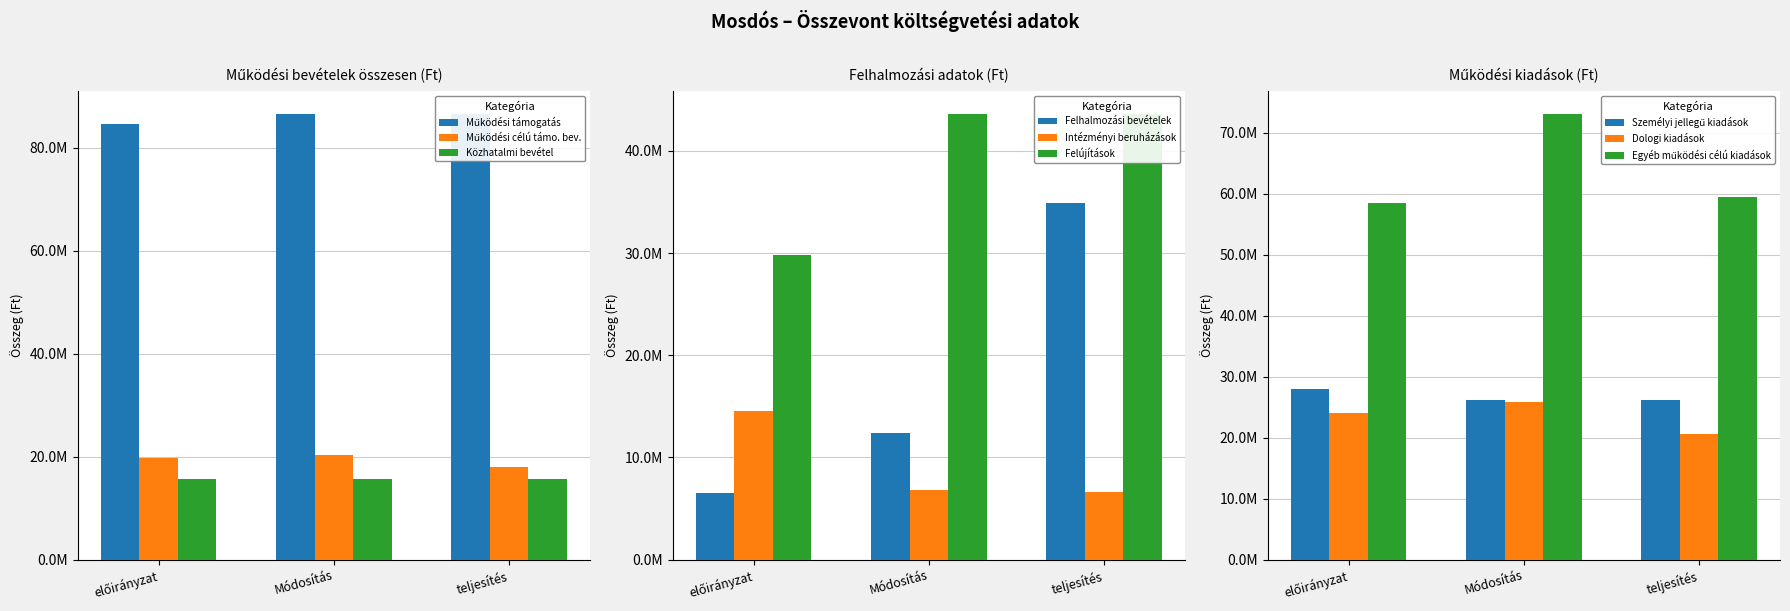

Which category has the lowest value across all series?

teljesítés